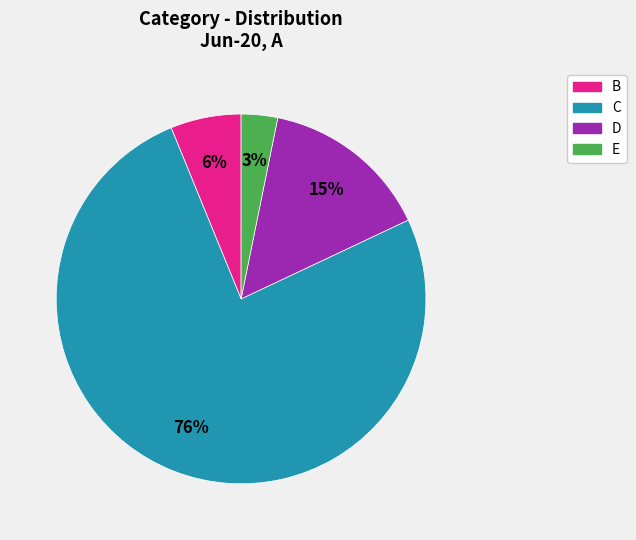

Do E and C together represent more than half of the pie?

Yes